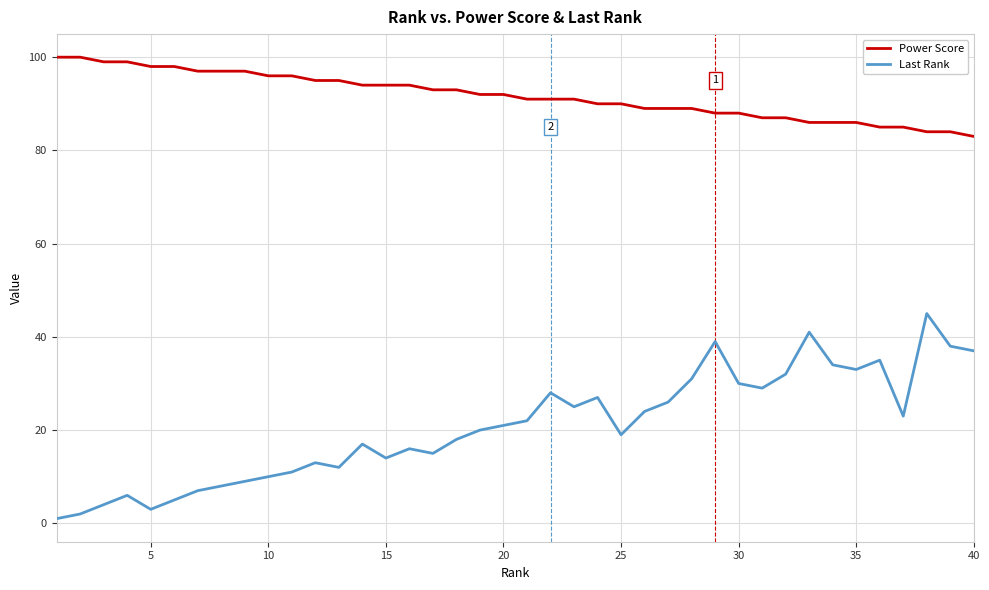

True or false: Power Score and Last Rank intersect in this chart.

False